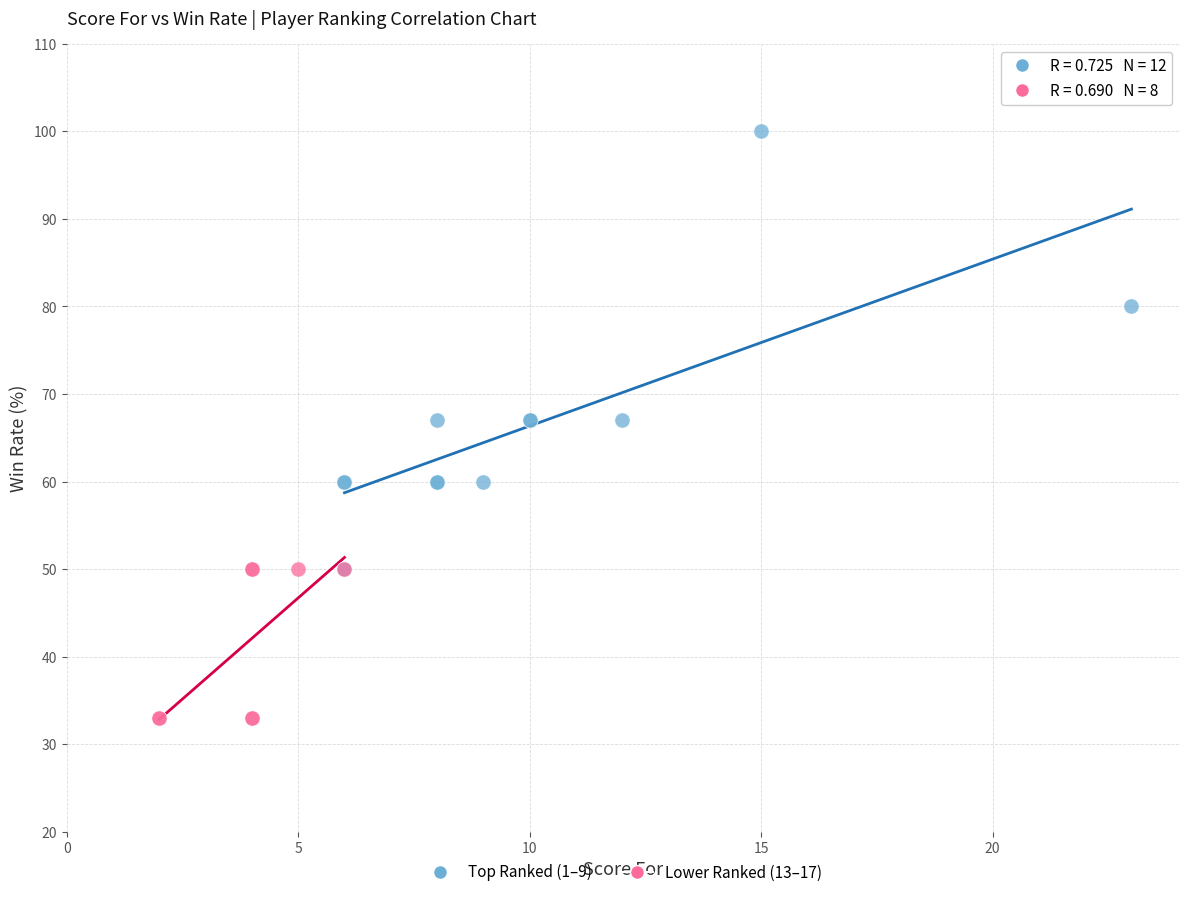

Which series reaches the maximum Y coordinate?

Top Ranked (1–9)